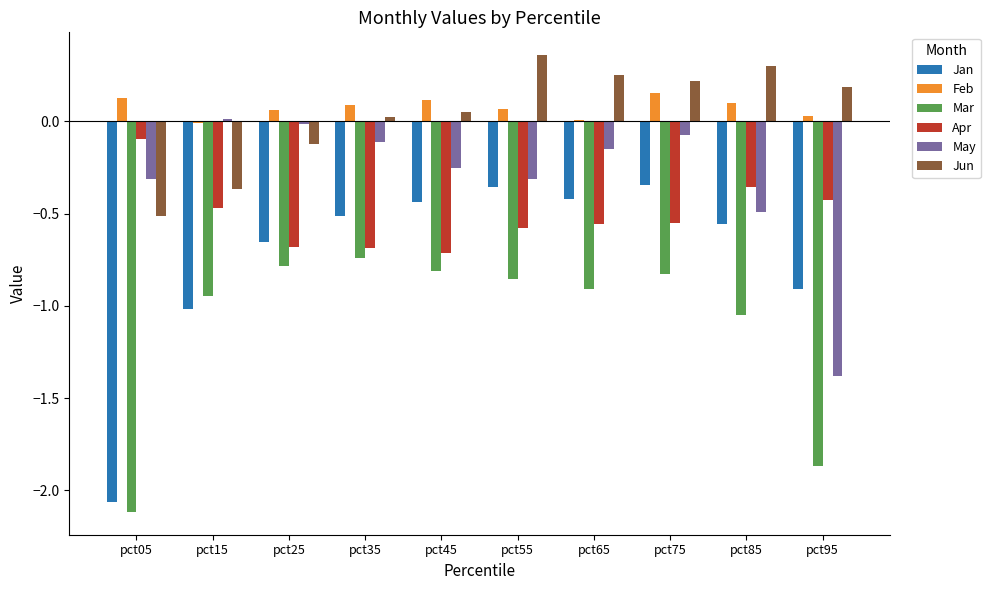

How many values in May are above zero?

1